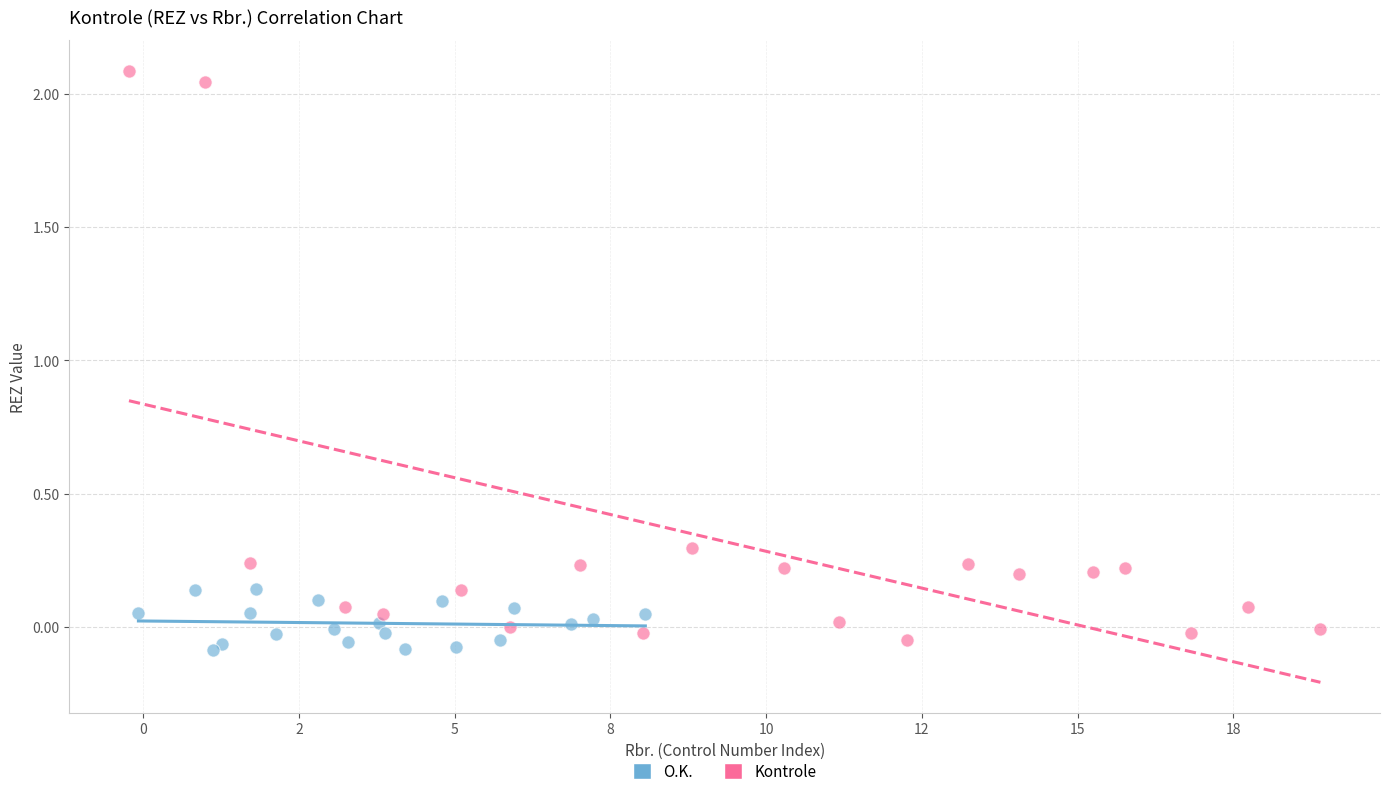

Which series reaches the maximum Y coordinate?

Kontrole